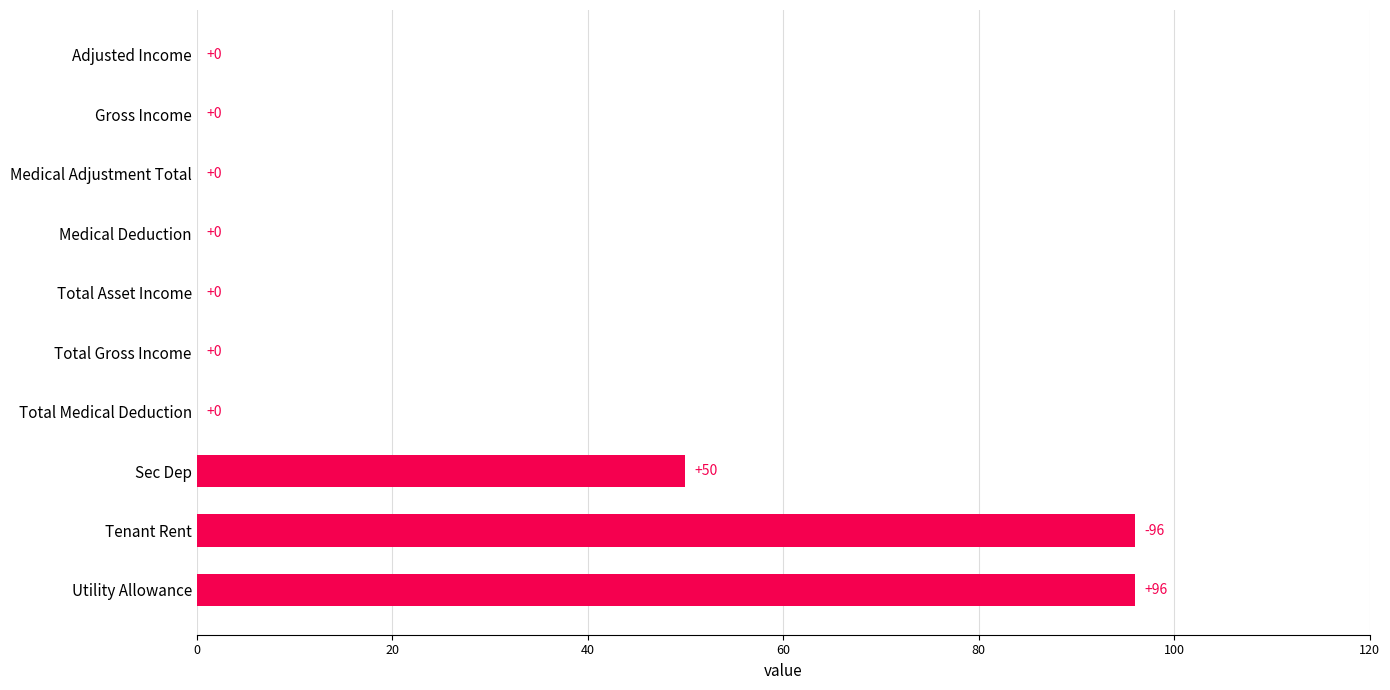

What is the maximum value shown in the chart?

96